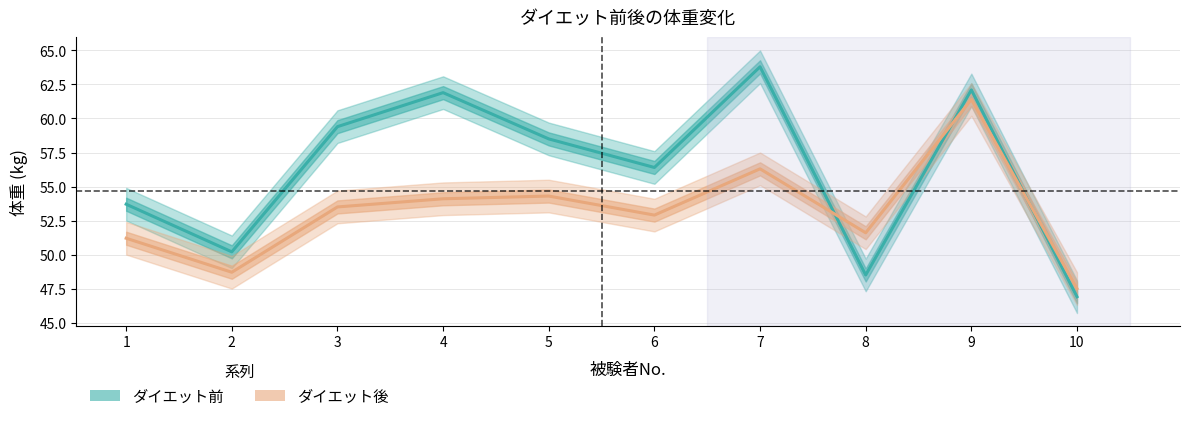

Which category has the lowest value in the ダイエット後 series?

10